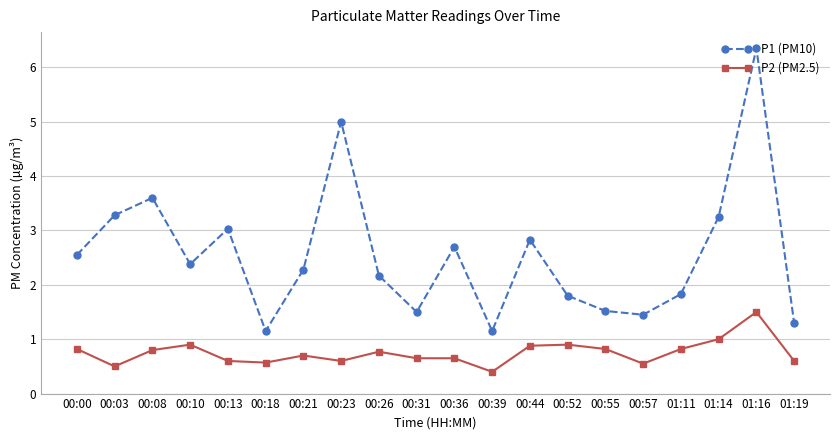

Which series has the widest spread of values?

P1 (PM10)